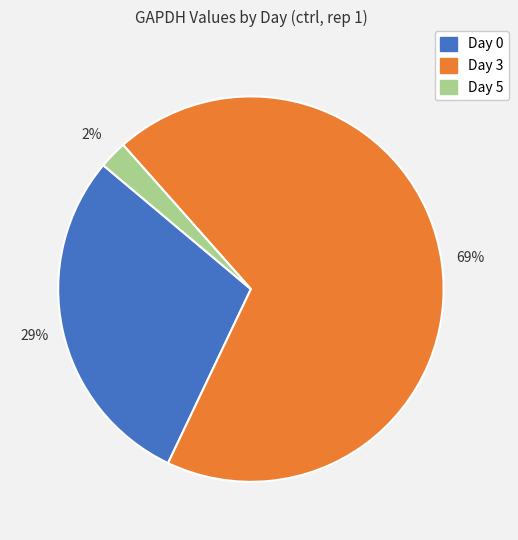

True or false: Day 3 accounts for 74% of the total.

False